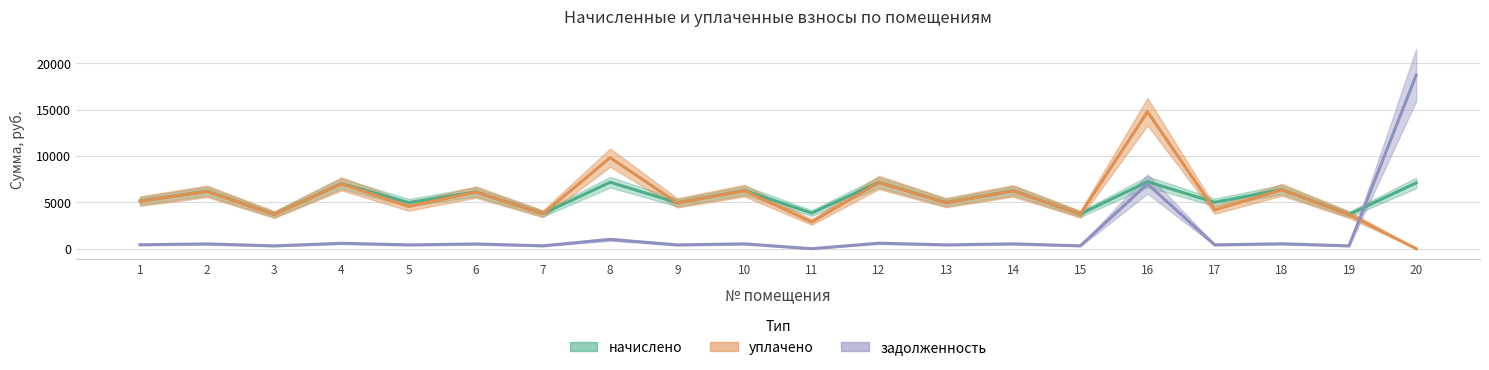

How many lines are shown in the chart?

3